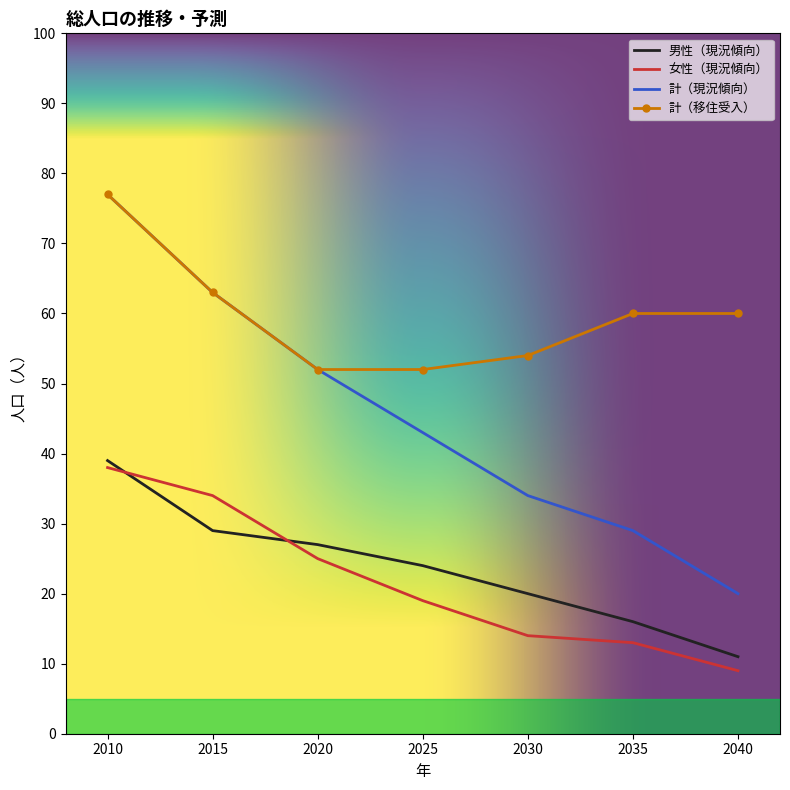

At which category is the sum across all series the highest?

2010